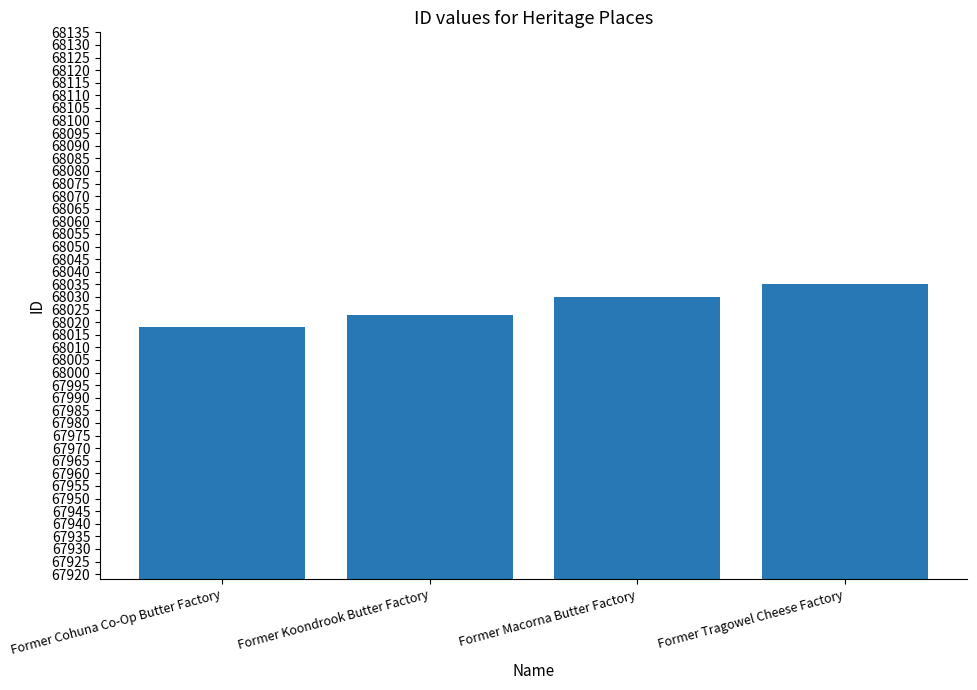

Between Former Cohuna Co-Op Butter Factory and Former Tragowel Cheese Factory, which is larger?

Former Tragowel Cheese Factory